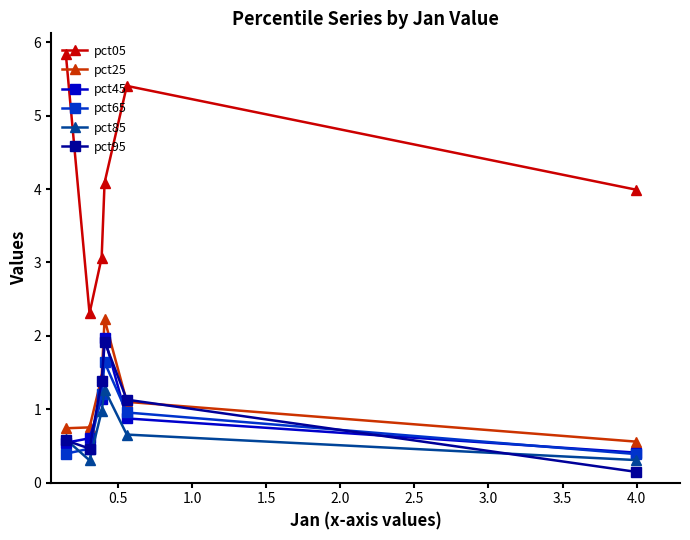

What are all the series names shown in the legend?

pct05, pct25, pct45, pct65, pct85, pct95